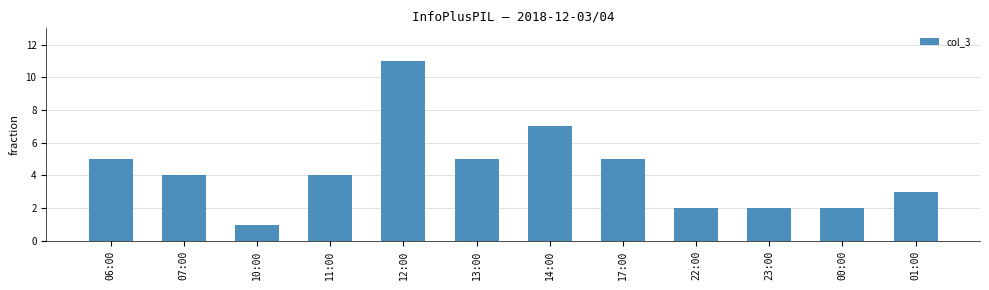

Count the number of data series in this chart.

1